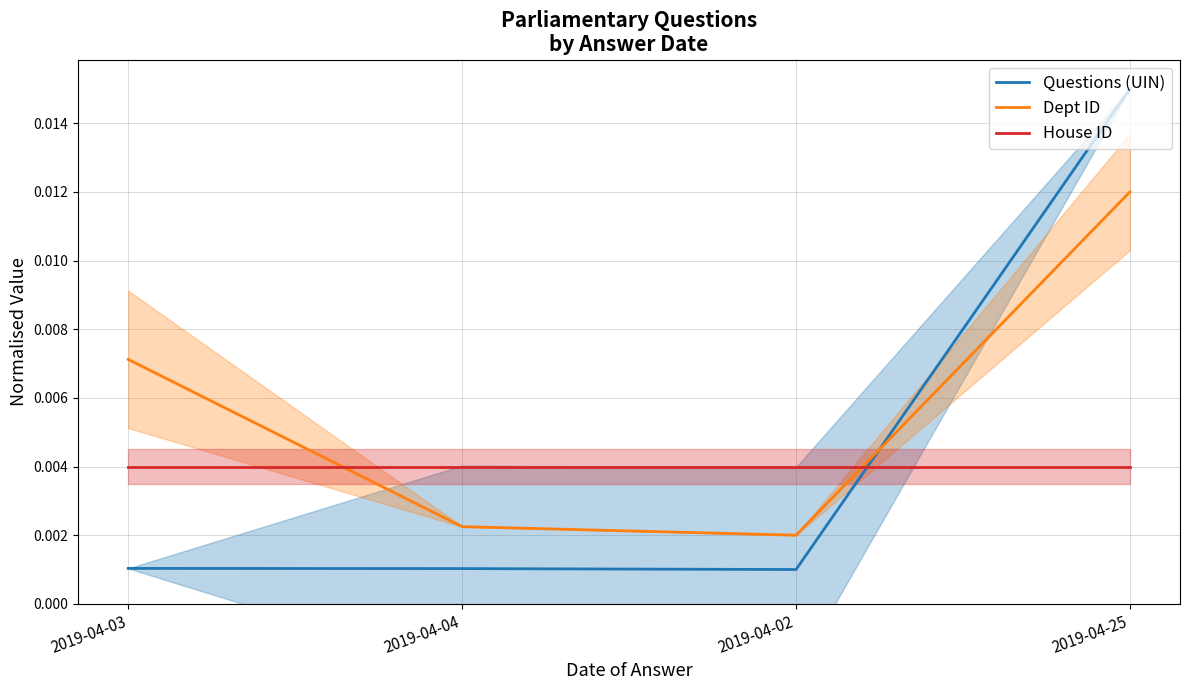

At how many categories does at least one series exceed 0?

4